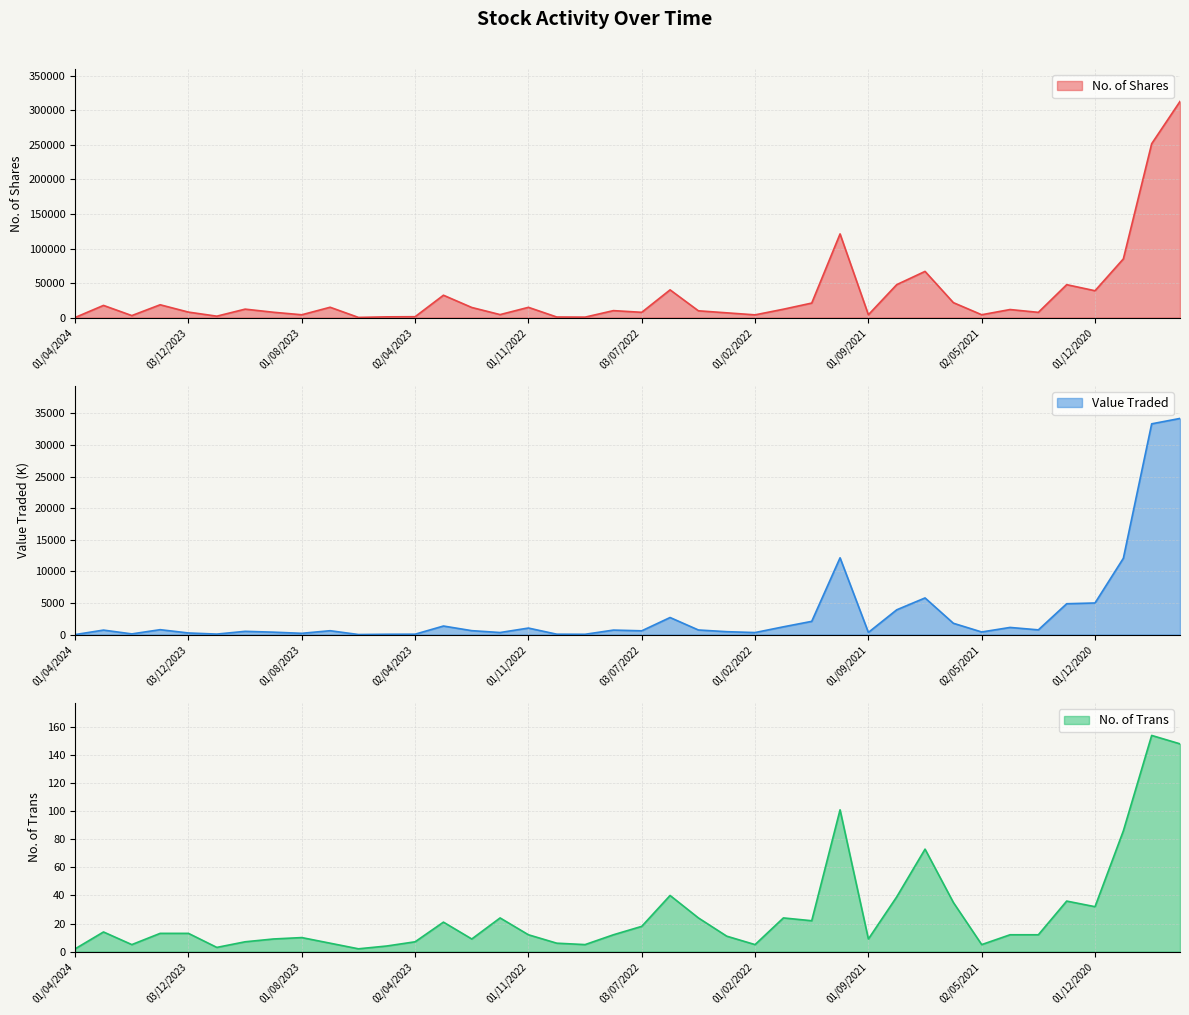

True or false: No. of Trans and No. of Shares intersect in this chart.

False